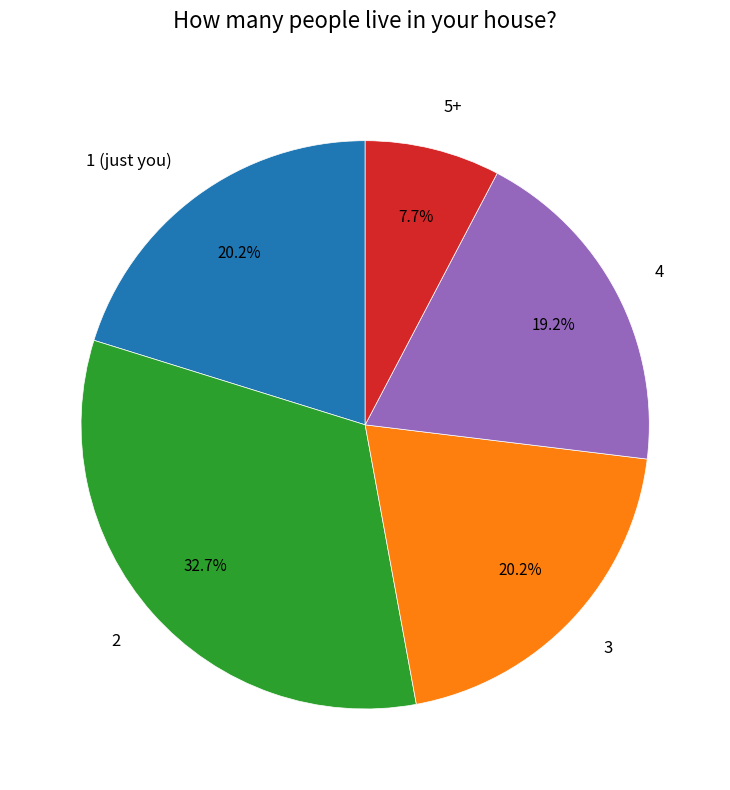

To the nearest percent, what portion does 3 represent?

20%